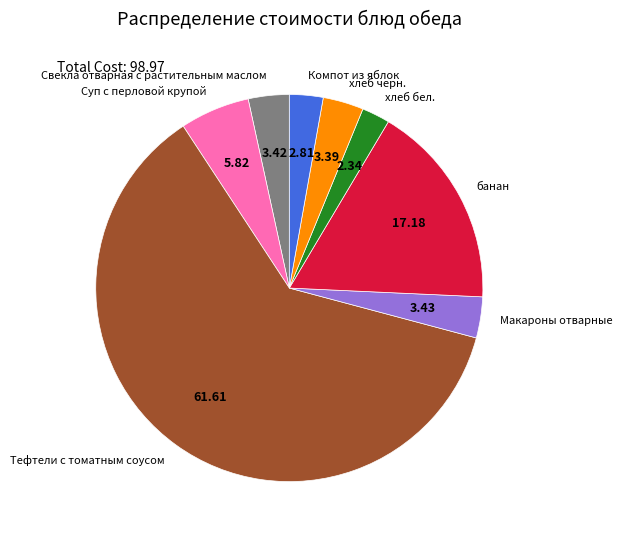

Which category has the biggest portion of the pie?

Тефтели с томатным соусом